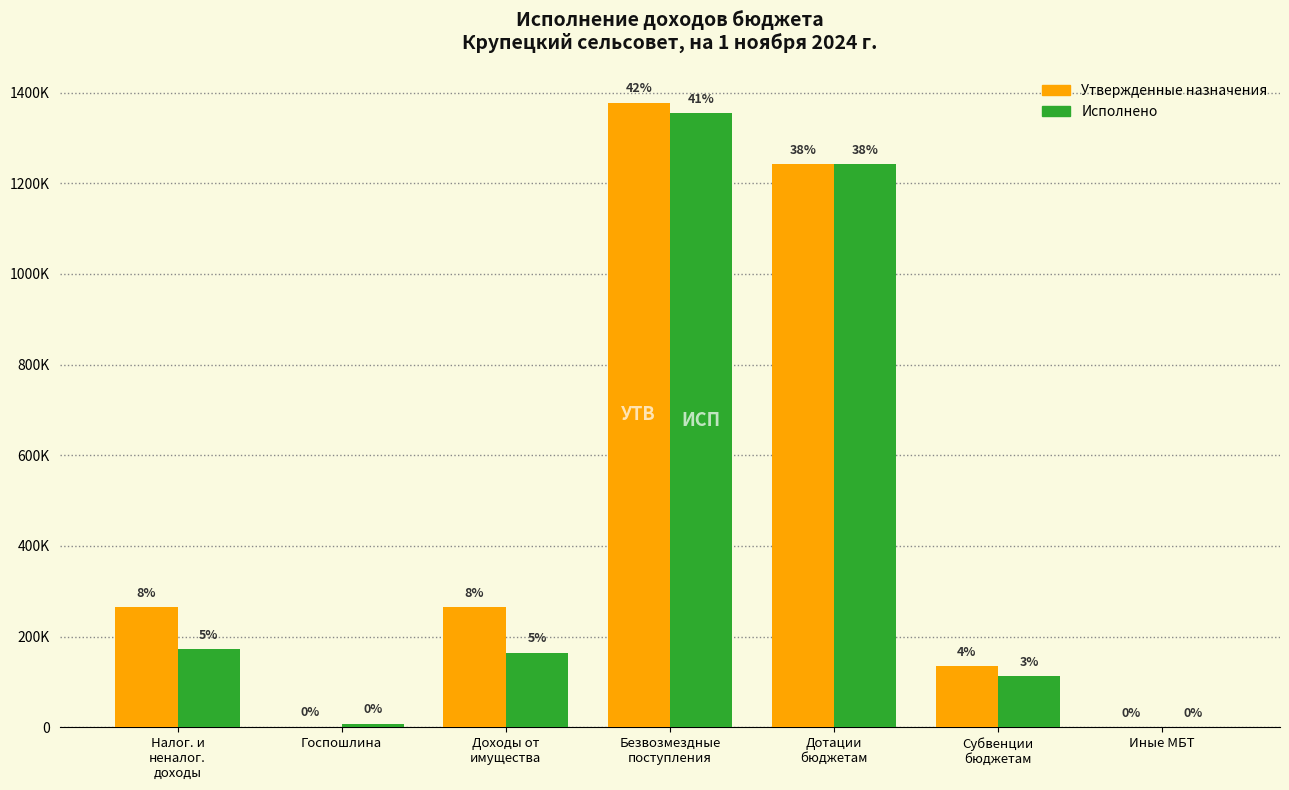

Are the bars horizontal?

No